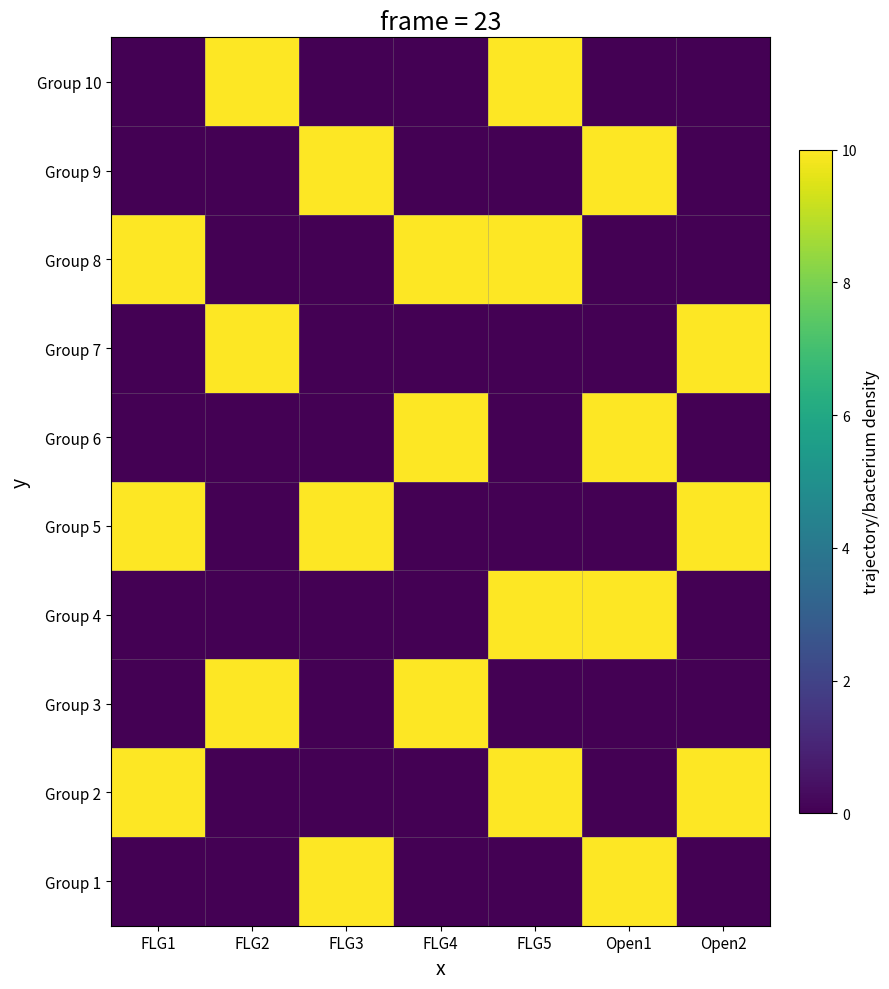

Rank the series by their maximum value, from highest to lowest.

Group 1, Group 2, Group 3, Group 4, Group 5, Group 6, Group 7, Group 8, Group 9, Group 10